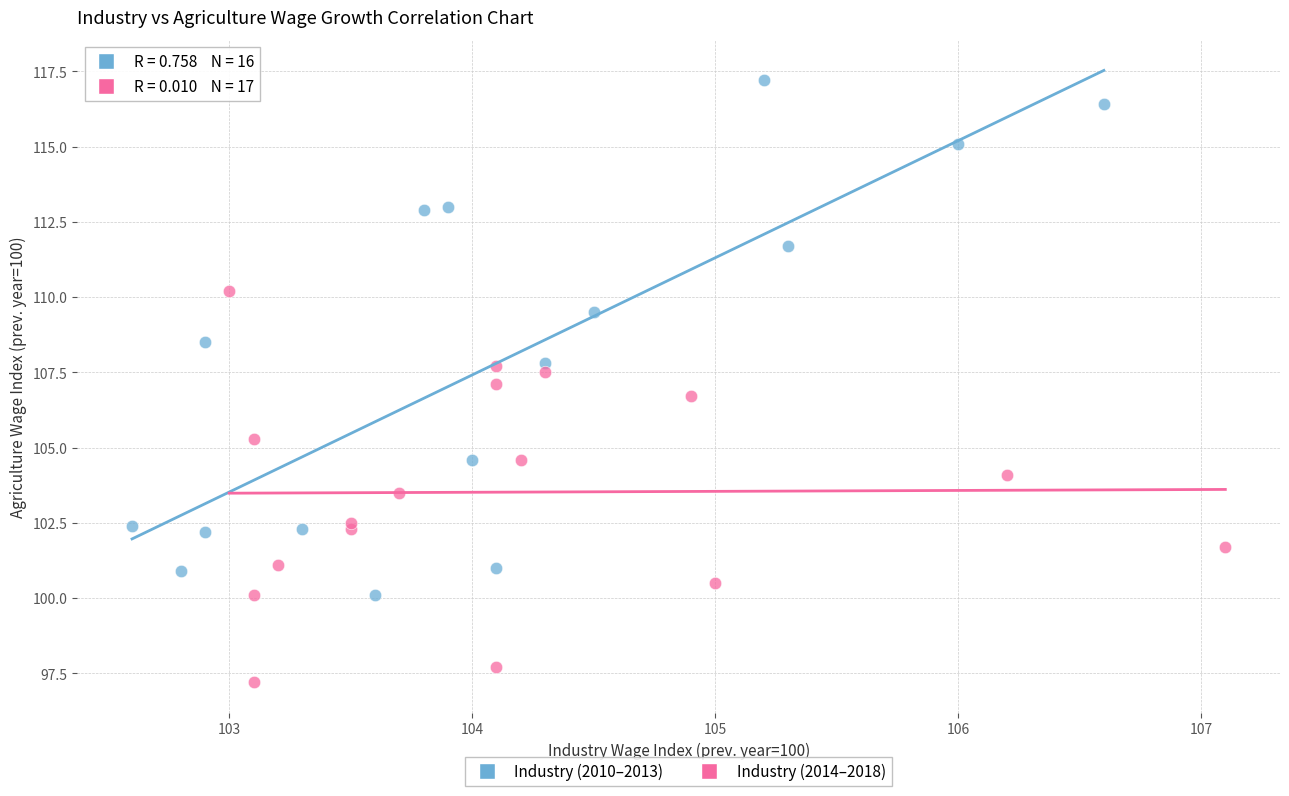

Which series reaches the maximum Y coordinate?

Industry (2010–2013)